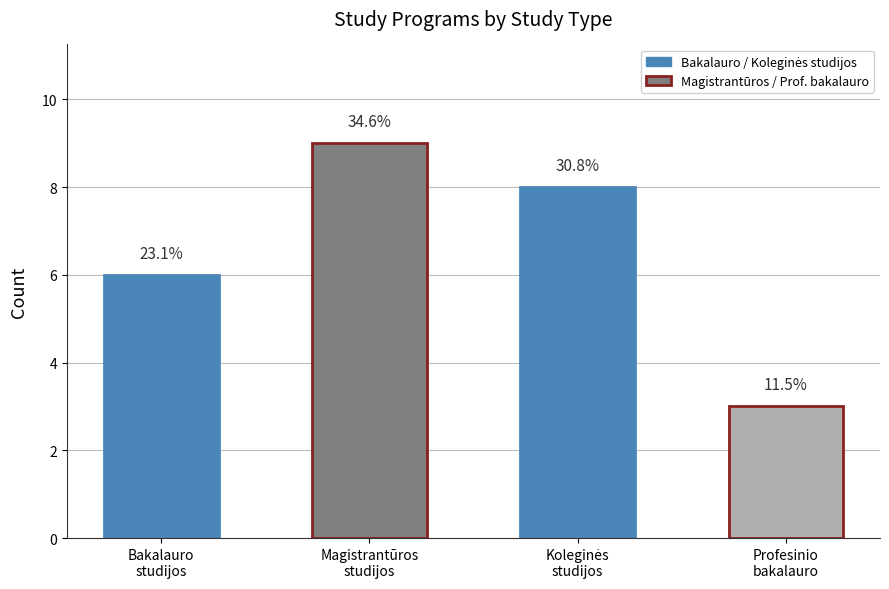

How many bars are there in total?

4